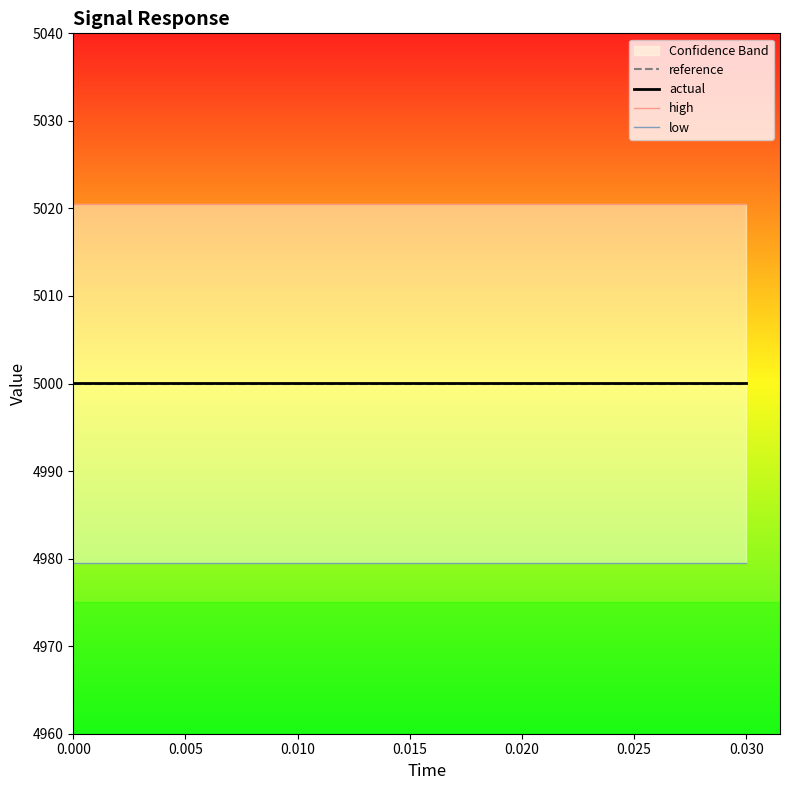

Is it true that reference equals 5000.0 at 0.010?

True